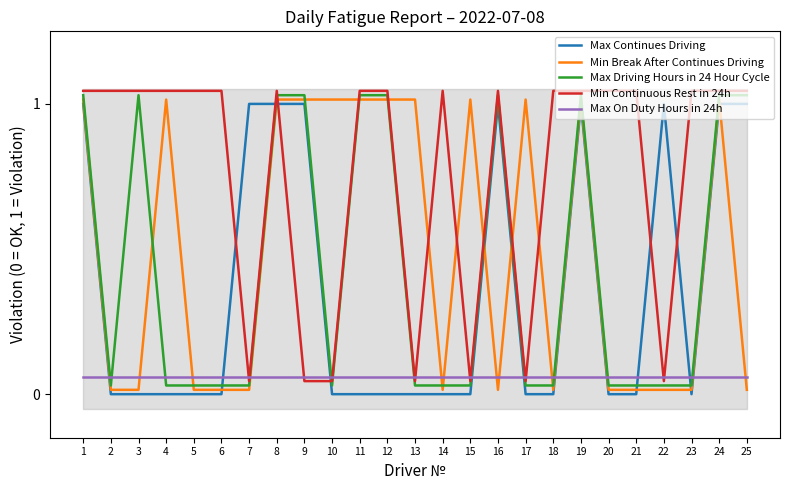

At which label is Max Continues Driving closest to 0?

2